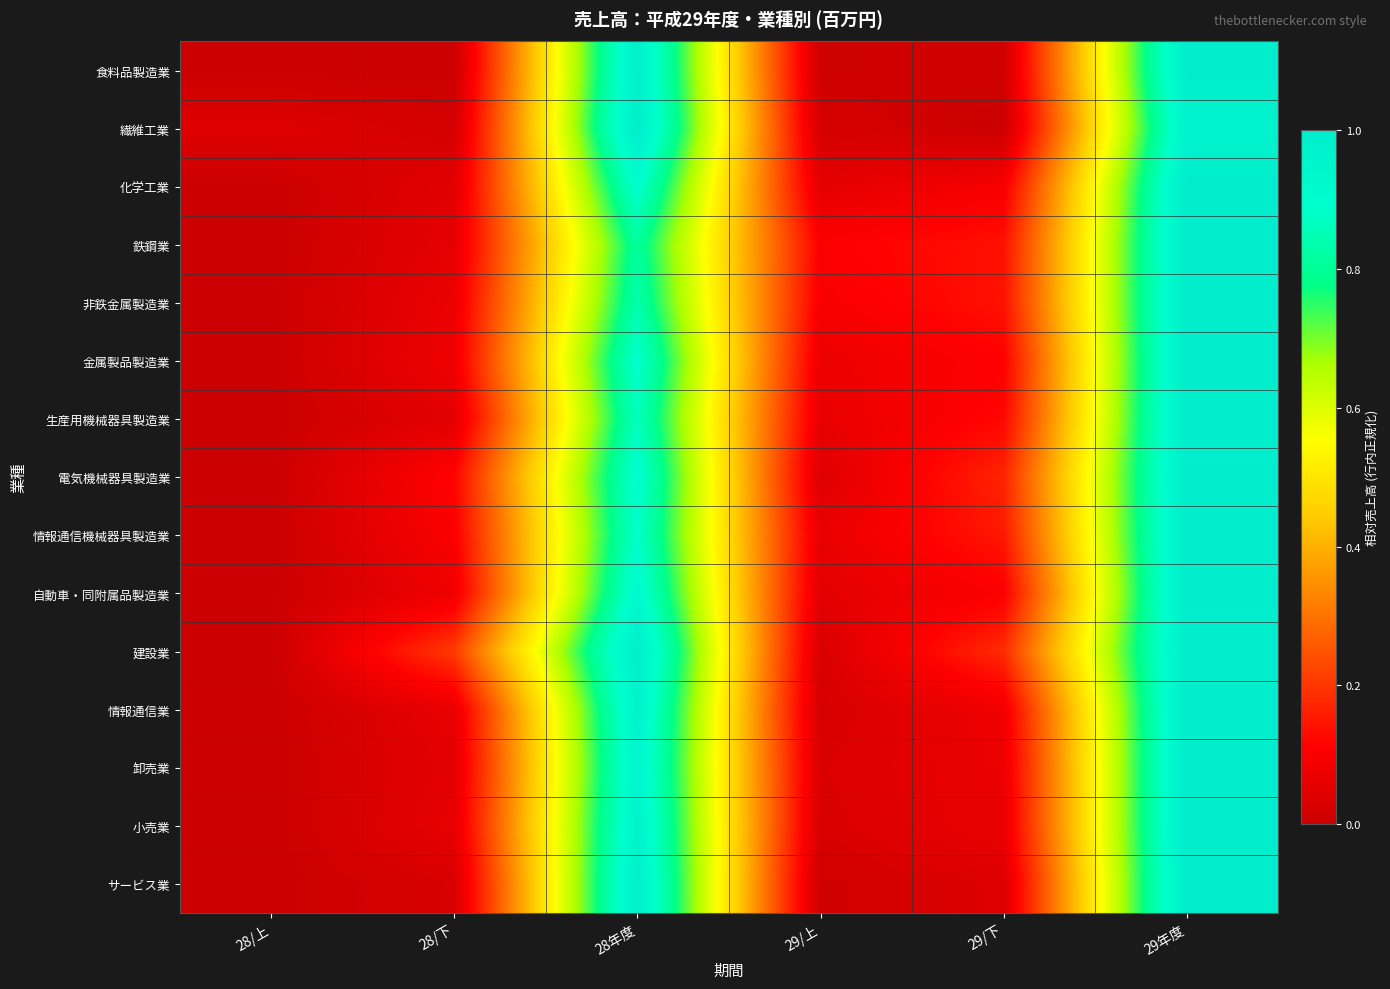

How many categories are shown in the chart?

6